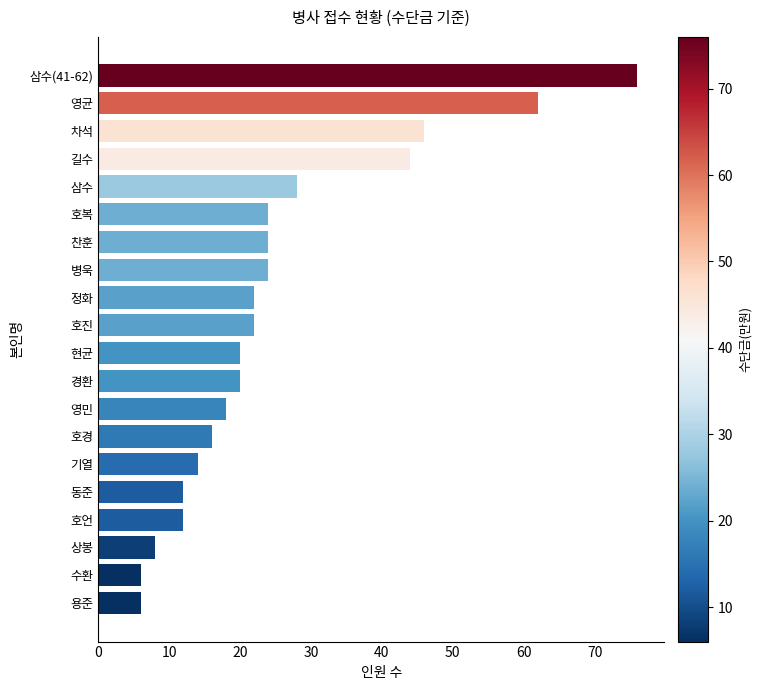

How many categories are shown in the chart?

20